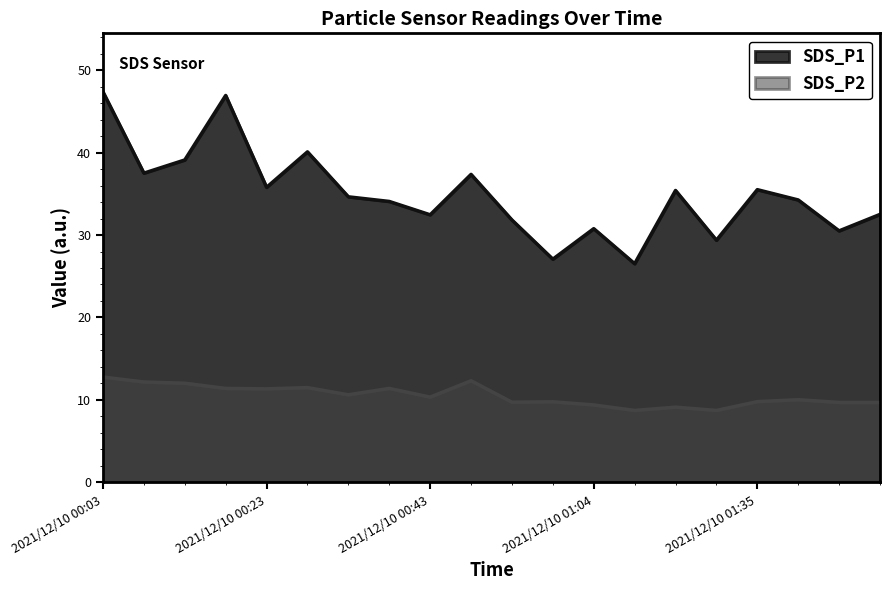

Reading right to left, what are all the values shown in this chart?

SDS_P1: 2021/12/10 01:50=32.5	2021/12/10 01:45=30.5	2021/12/10 01:40=34.2	2021/12/10 01:35=35.5	2021/12/10 01:30=29.4	2021/12/10 01:14=35.4	2021/12/10 01:09=26.5	2021/12/10 01:04=30.8	2021/12/10 00:59=27.1	2021/12/10 00:53=31.8	2021/12/10 00:48=37.4	2021/12/10 00:43=32.5	2021/12/10 00:38=34.1	2021/12/10 00:33=34.6	2021/12/10 00:28=40.1	2021/12/10 00:23=35.8	2021/12/10 00:18=46.9	2021/12/10 00:13=39.1	2021/12/10 00:08=37.5	2021/12/10 00:03=47.4
SDS_P2: 2021/12/10 01:50=9.7	2021/12/10 01:45=9.7	2021/12/10 01:40=10.0	2021/12/10 01:35=9.8	2021/12/10 01:30=8.7	2021/12/10 01:14=9.1	2021/12/10 01:09=8.7	2021/12/10 01:04=9.4	2021/12/10 00:59=9.8	2021/12/10 00:53=9.7	2021/12/10 00:48=12.3	2021/12/10 00:43=10.3	2021/12/10 00:38=11.4	2021/12/10 00:33=10.6	2021/12/10 00:28=11.5	2021/12/10 00:23=11.3	2021/12/10 00:18=11.4	2021/12/10 00:13=12.0	2021/12/10 00:08=12.2	2021/12/10 00:03=12.8